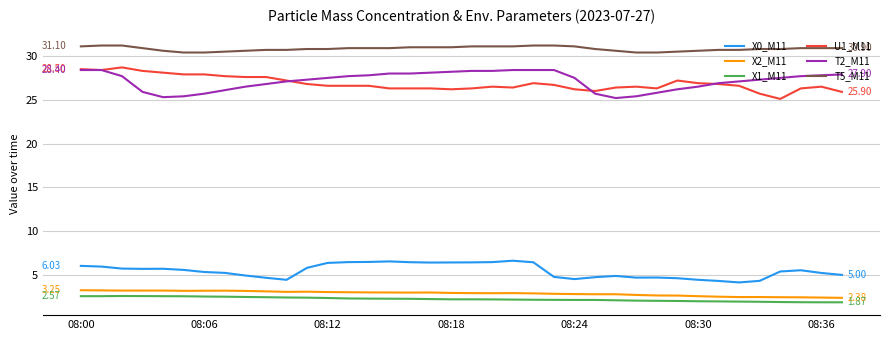

True or false: U1_M11 and T5_M11 cross at least once.

False